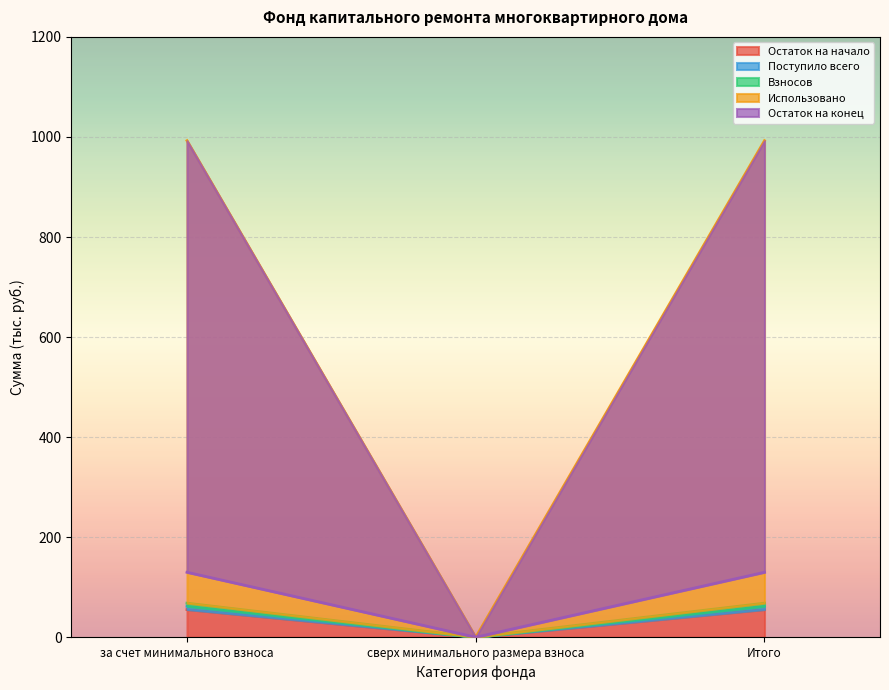

What is the average value of the Взносов series?

36.9